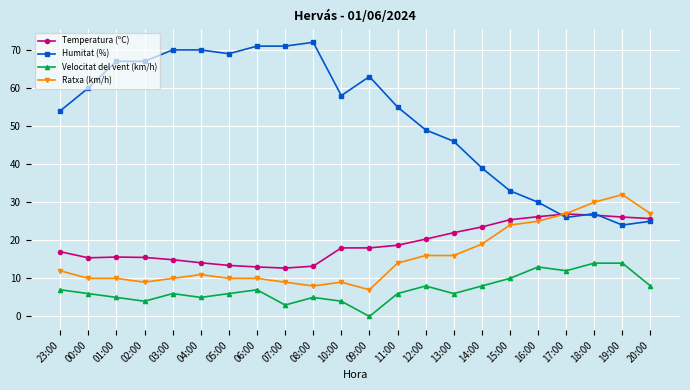

Is it true that Temperatura (ºC) equals 15.4 at 00:00?

True